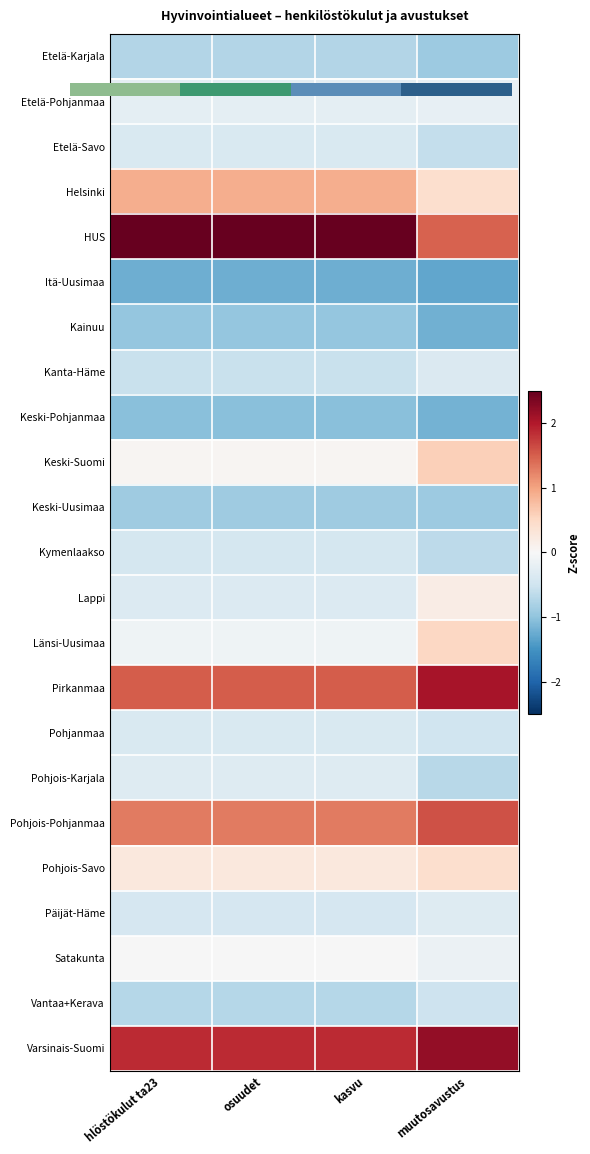

What is the difference between the highest and lowest values at hlöstökulut ta23?

4.0